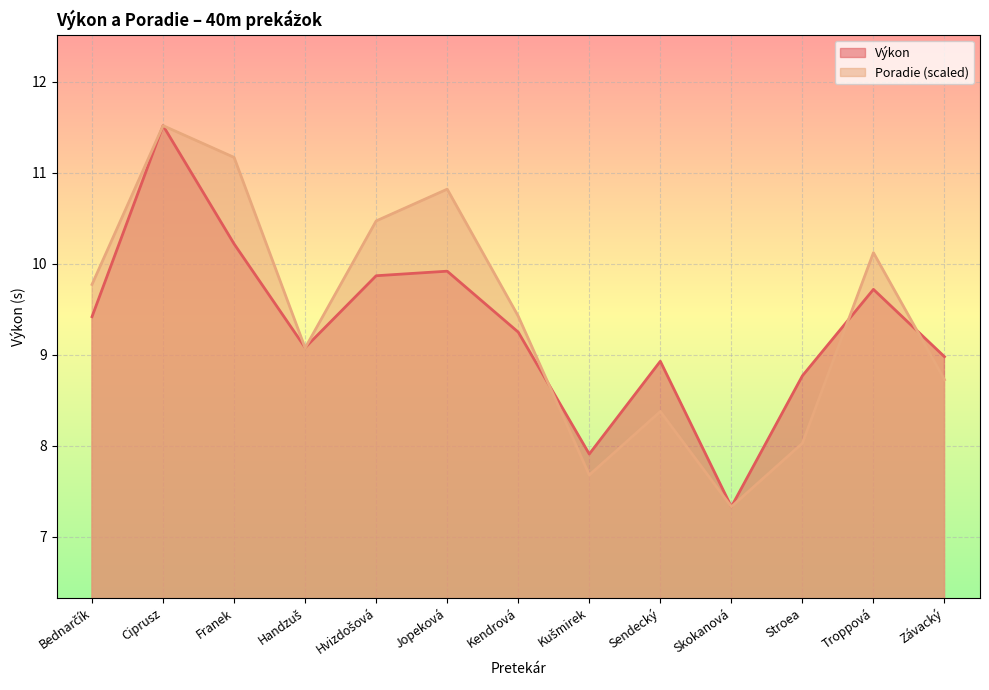

Rank the series by their maximum value, from highest to lowest.

Výkon, Poradie